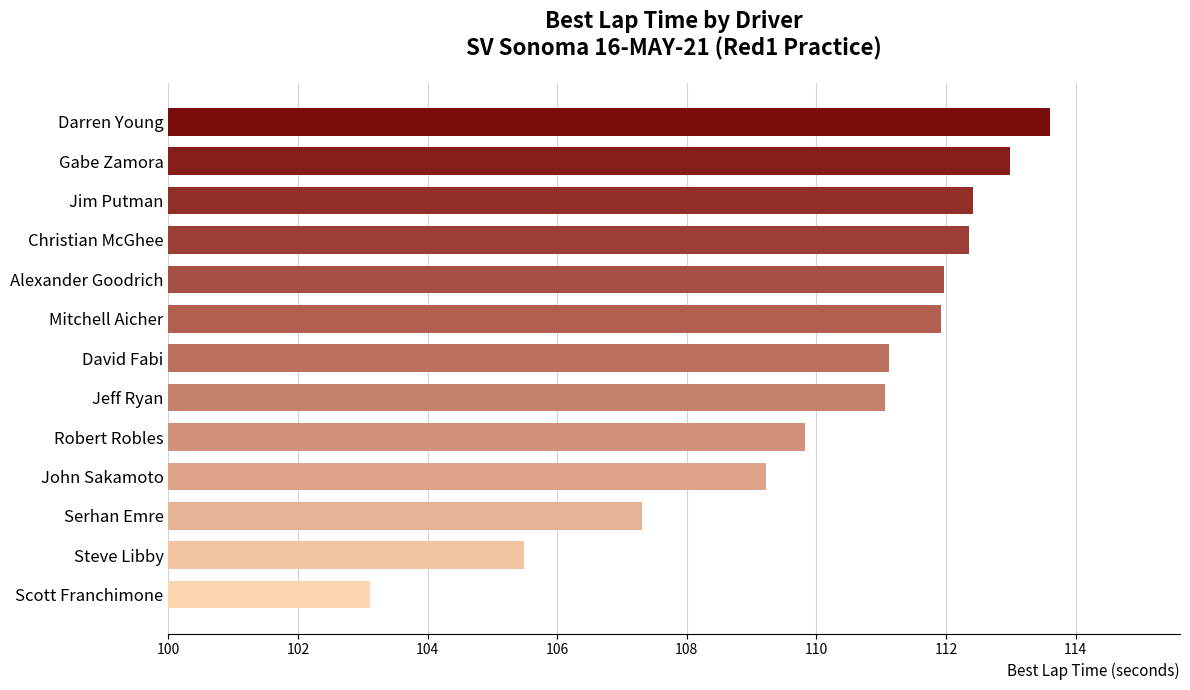

What is the maximum value shown in the chart?

113.6